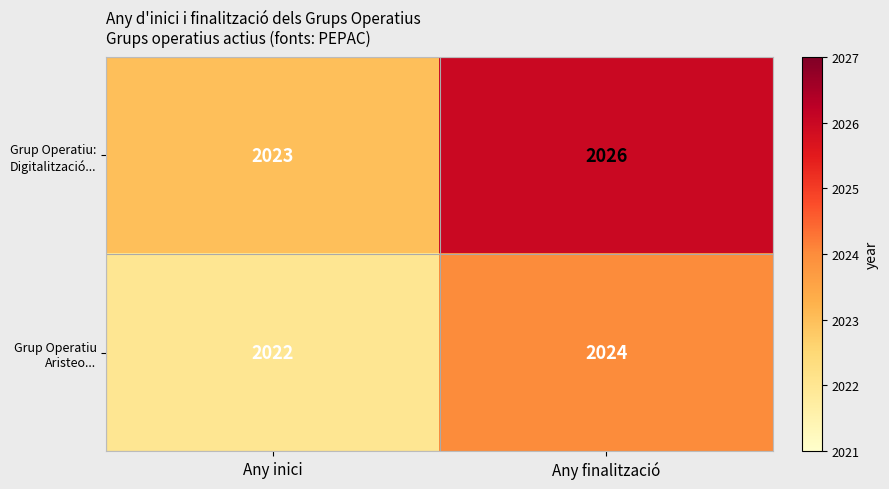

What is the sum of all Grup Operatiu: Digitalització... values?

4049